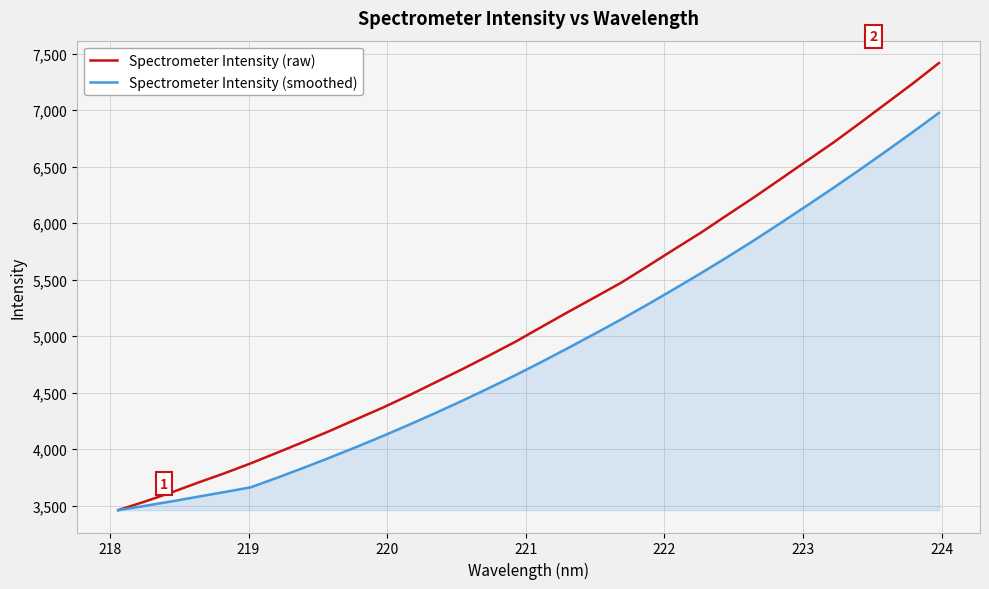

Reading right to left, transcribe all the data shown in this chart.

Spectrometer Intensity (raw): 7416.6	7233.7	7058.5	6883.5	6711.6	6550.6	6388.4	6227.6	6072.5	5916.2	5770.0	5621.5	5475.3	5345.2	5216.7	5085.1	4952.2	4829.5	4710.2	4595.0	4480.1	4369.9	4267.5	4164.2	4066.0	3970.2	3875.6	3787.0	3704.0	3617.4	3537.1	3461.8
Spectrometer Intensity (smoothed): 6975.8	6804.4	6636.7	6472.4	6311.2	6154.2	5999.4	5847.2	5700.1	5557.5	5419.0	5282.7	5150.7	5023.1	4898.1	4775.3	4656.1	4542.0	4431.1	4323.8	4219.6	4118.9	4021.7	3927.8	3836.7	3748.6	3663.8	3621.5	3580.1	3538.8	3499.4	3461.8